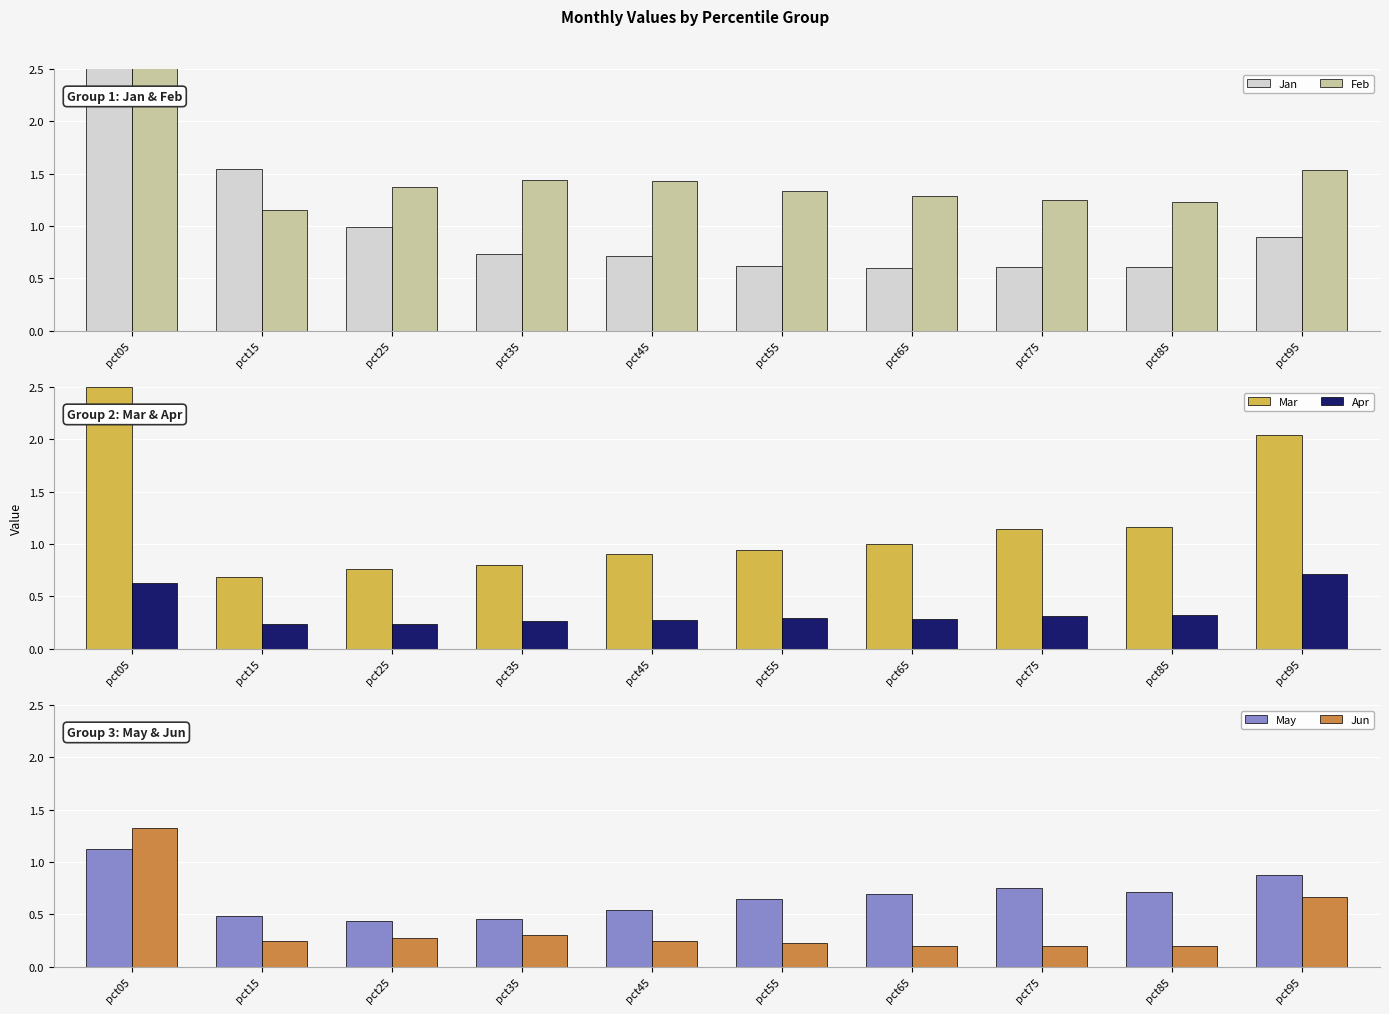

What are all the series names shown in the legend?

Jan, Feb, Mar, Apr, May, Jun